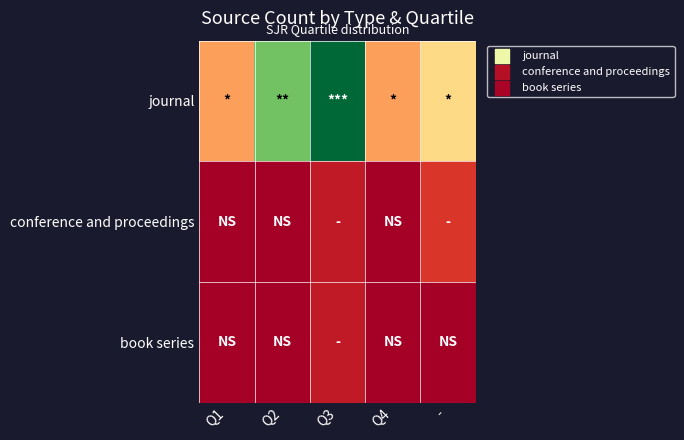

Reading right to left, extract all data points from this chart.

journal: -=7	Q4=5	Q3=18	Q2=14	Q1=5
conference and proceedings: -=2	Q4=0	Q3=1	Q2=0	Q1=0
book series: -=0	Q4=0	Q3=1	Q2=0	Q1=0